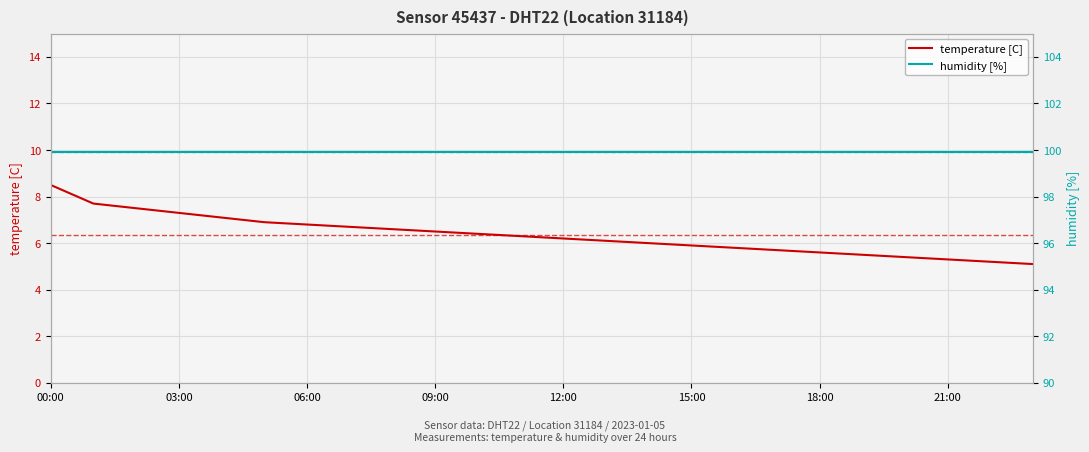

How many data points in temperature [C] are less than 6?

9